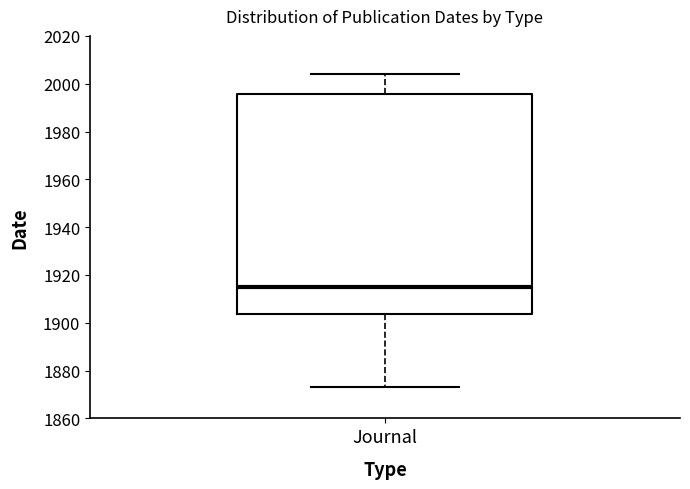

Where is the lower edge of the box for Journal on the y-axis? The values are not printed on the chart, so give them approximately, as read against the axis.

1904